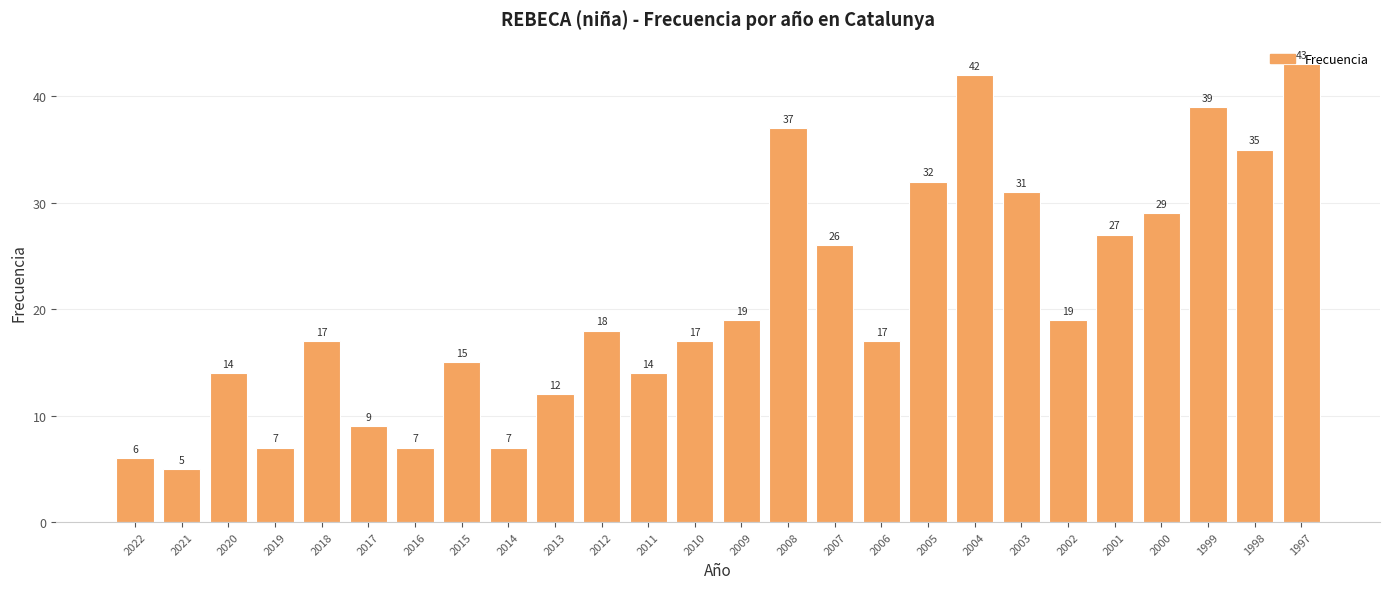

Does the chart contain any negative values?

No